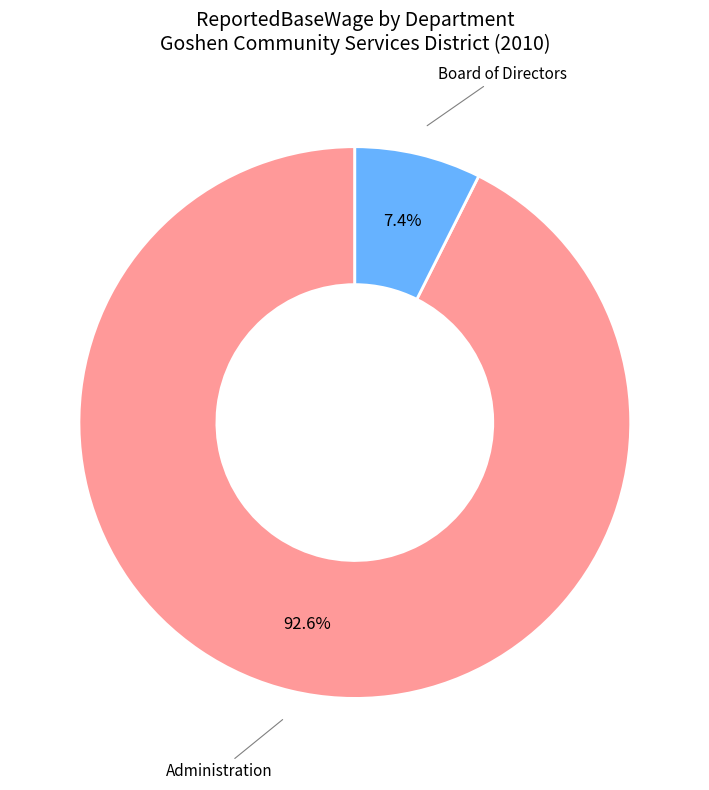

Which has a higher value, Board of Directors or Administration?

Administration